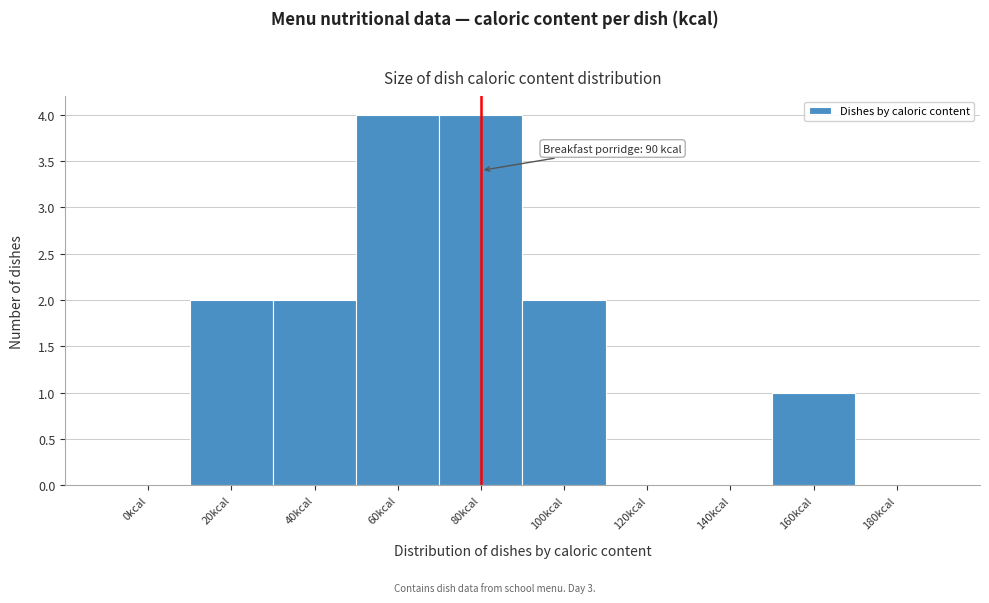

Reading left to right, list all the values displayed in this chart.

0kcal=0	20kcal=2	40kcal=2	60kcal=4	80kcal=4	100kcal=2	120kcal=0	140kcal=0	160kcal=1	180kcal=0